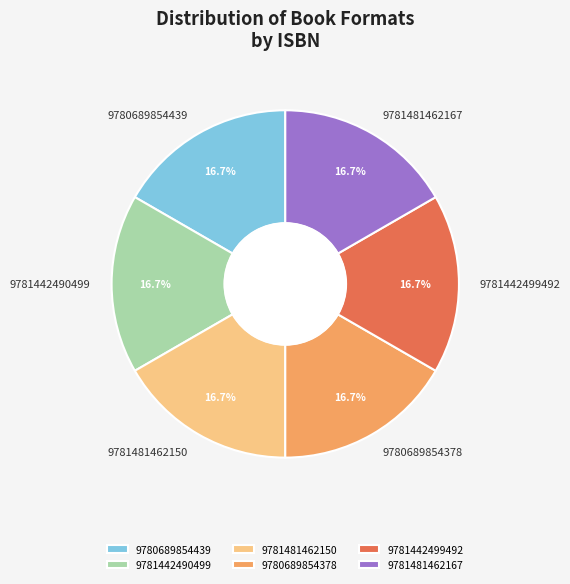

What percentage is the 9781481462150 slice, to the nearest percent?

17%